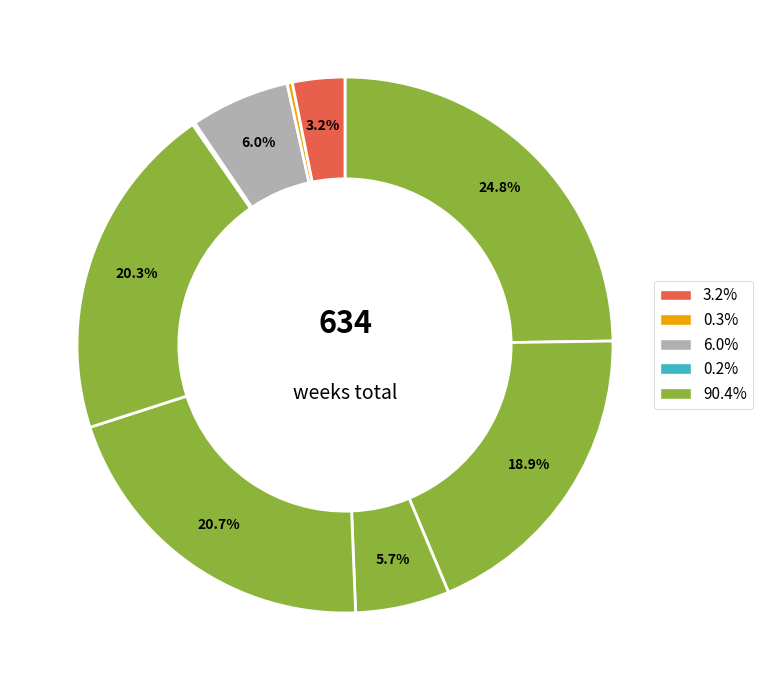

How many segments does this pie chart have?

9